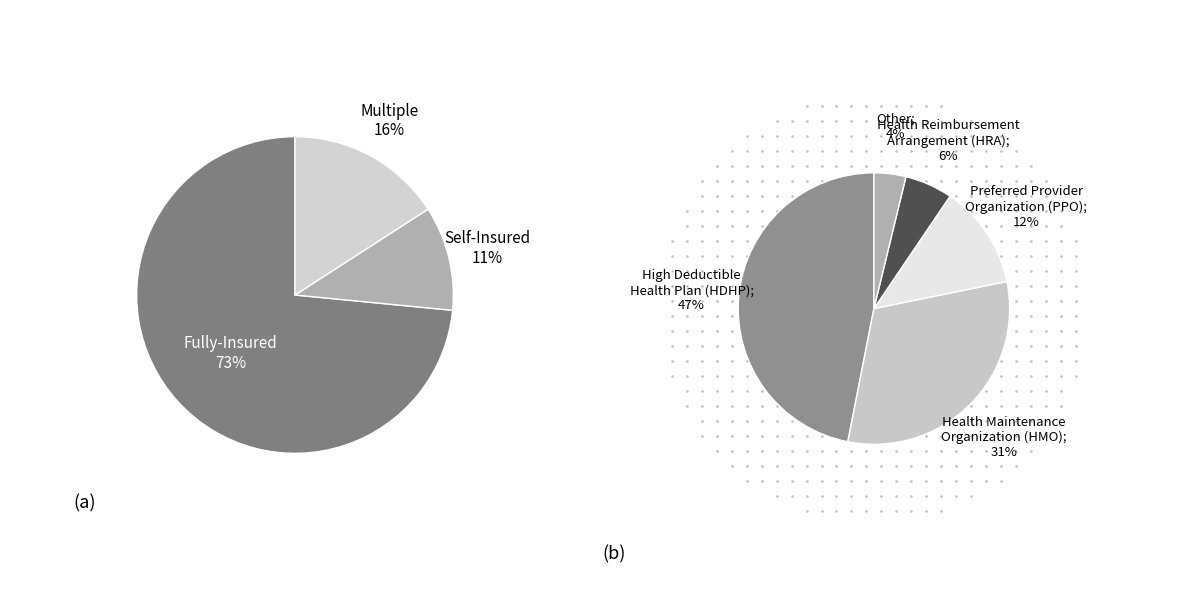

True or false: Fully-Insured accounts for 73% of the total.

True